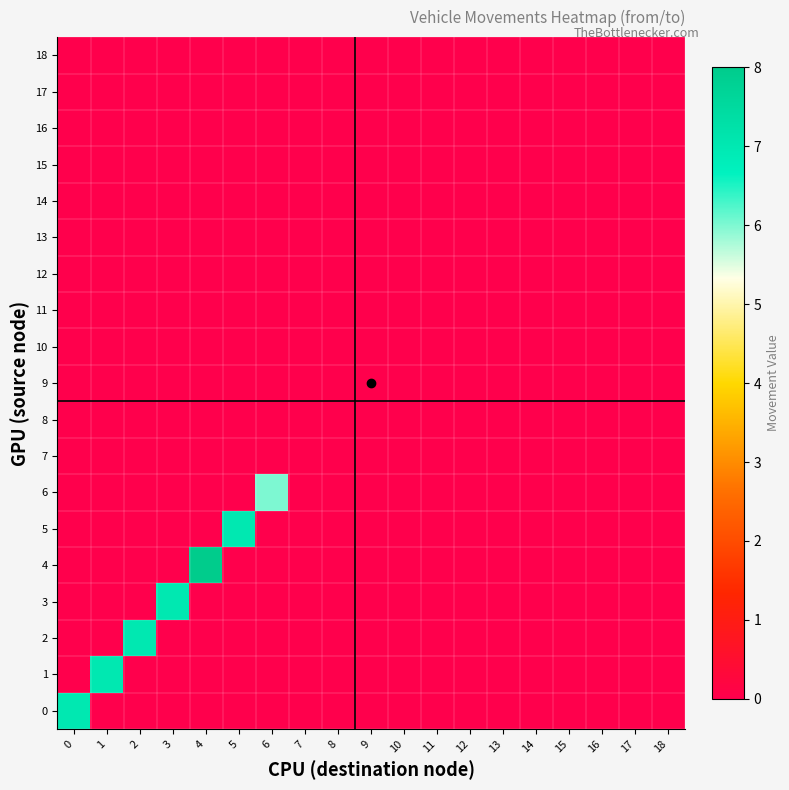

Rank the series at 15 from highest to lowest value.

0, 1, 2, 3, 4, 5, 6, 7, 8, 9, 10, 11, 12, 13, 14, 15, 16, 17, 18